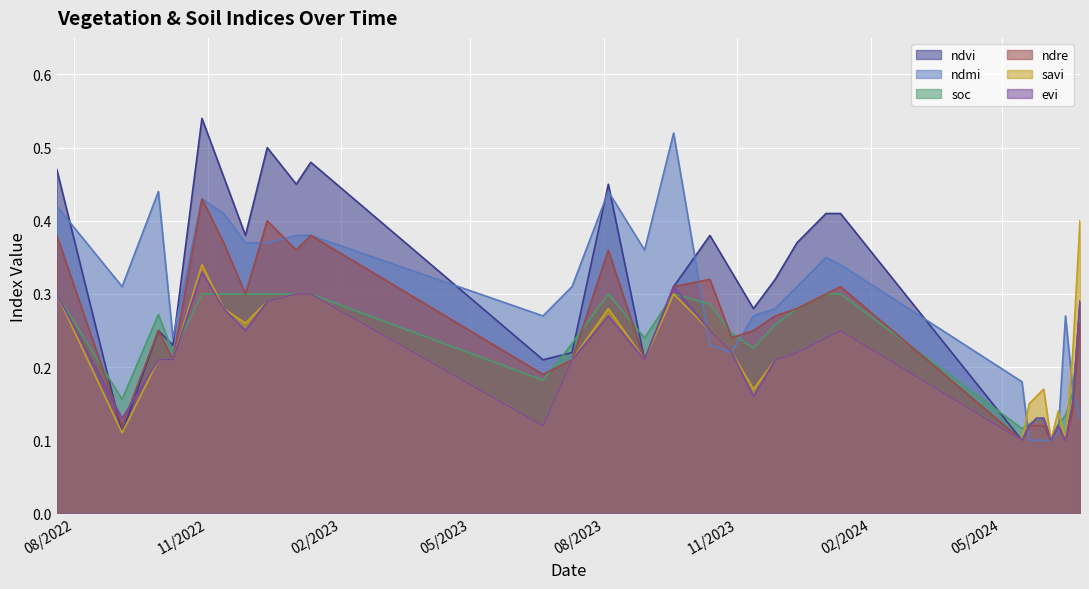

Does the chart display data point markers on the line(s)?

No